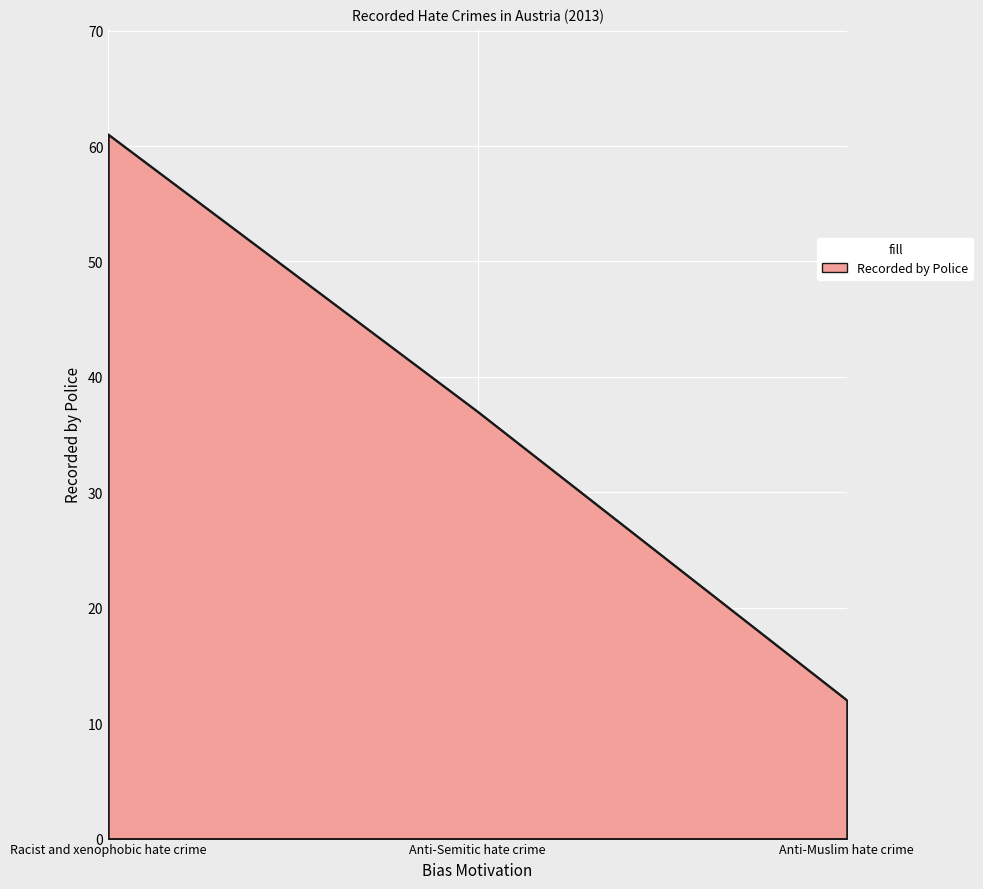

List the labels in order of value, largest first.

Racist and xenophobic hate crime, Anti-Semitic hate crime, Anti-Muslim hate crime